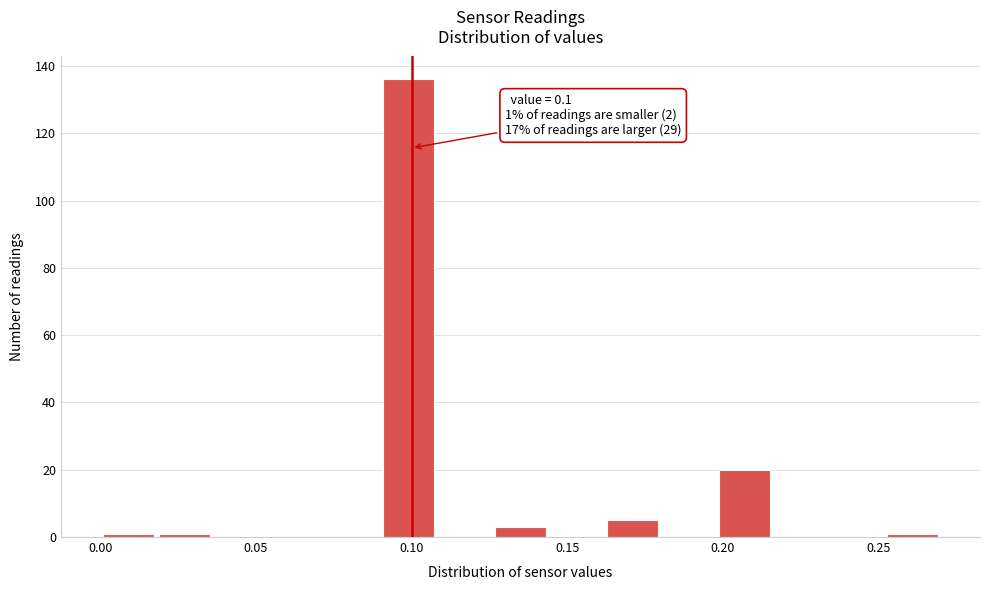

Around what value on the x-axis is the tallest bar? Give the approximate position of its centre, as read against the axis.

0.100